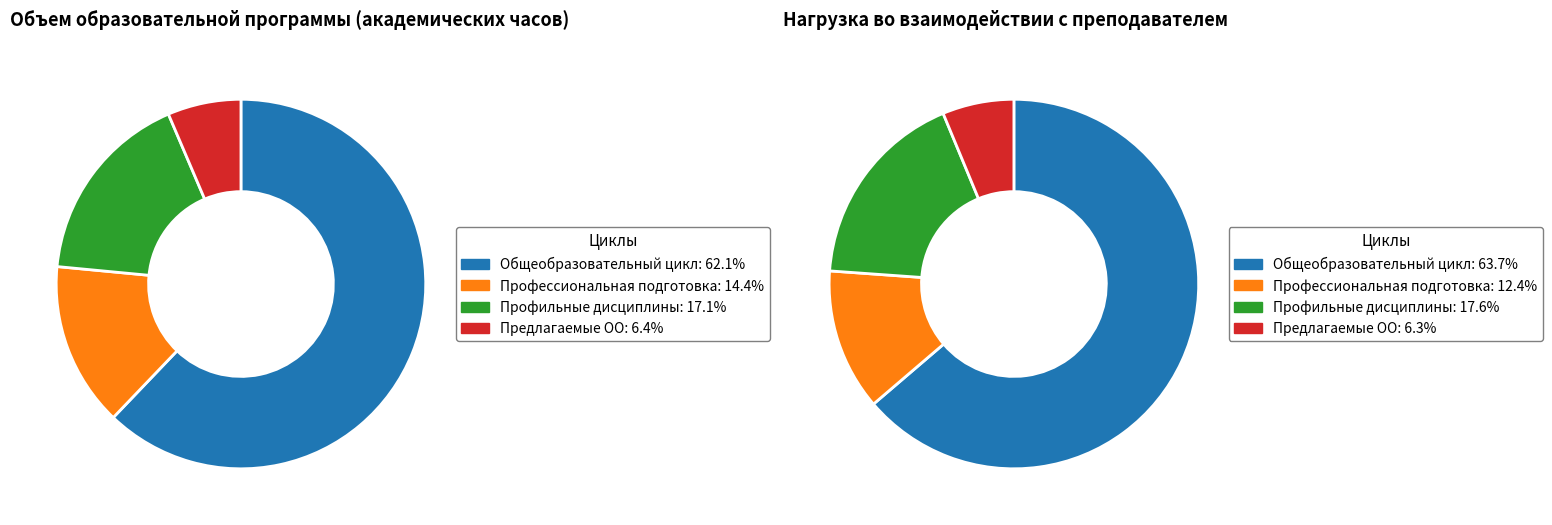

To the nearest percent, what is the combined percentage of Предлагаемые ОО (ПОО.0) and Профессиональная подготовка (ПП.00)?

21%